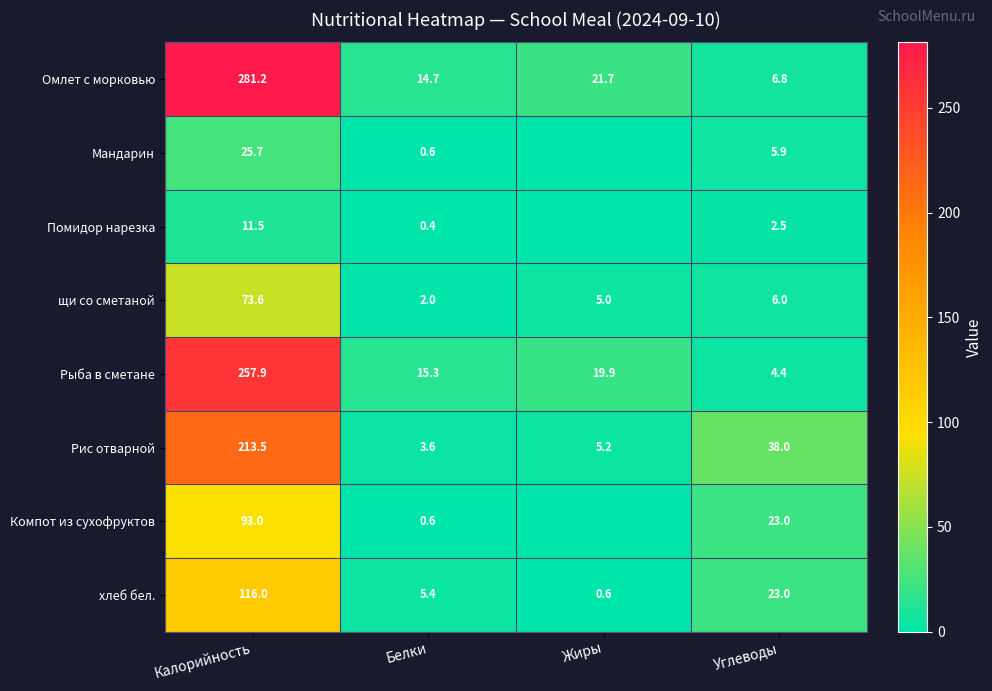

The щи со сметаной series shows 38.3 at Калорийность. True or false?

False